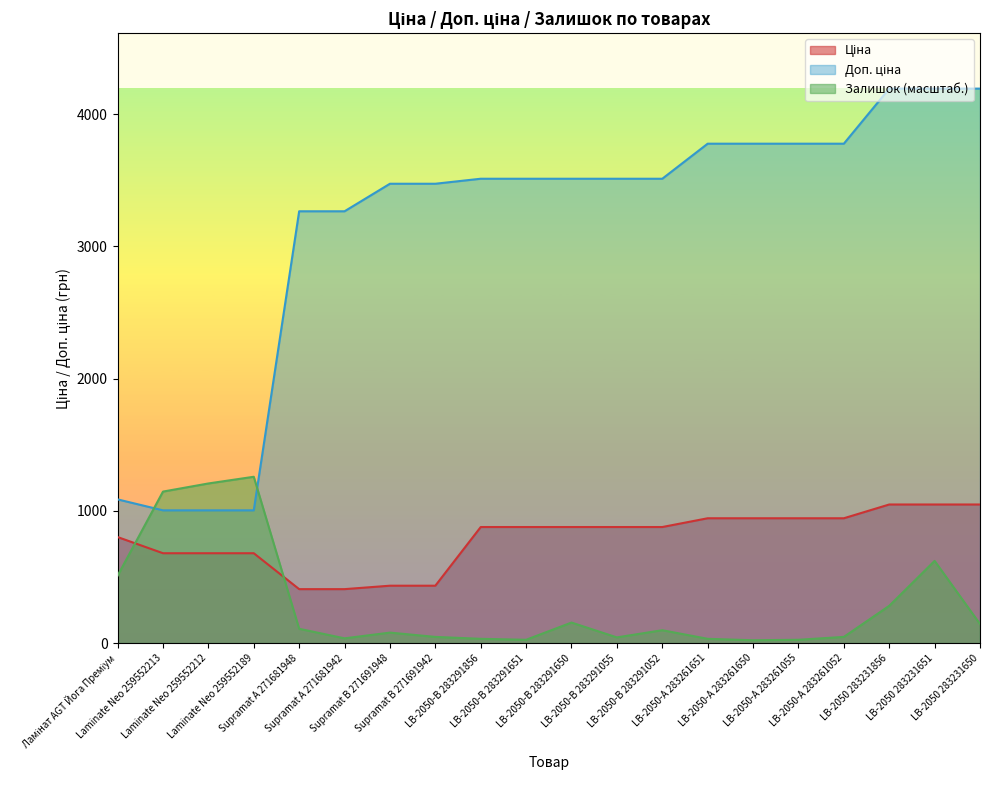

Which has a higher value, Supramat А 271681948 or LB-2050-В 283291052?

LB-2050-В 283291052